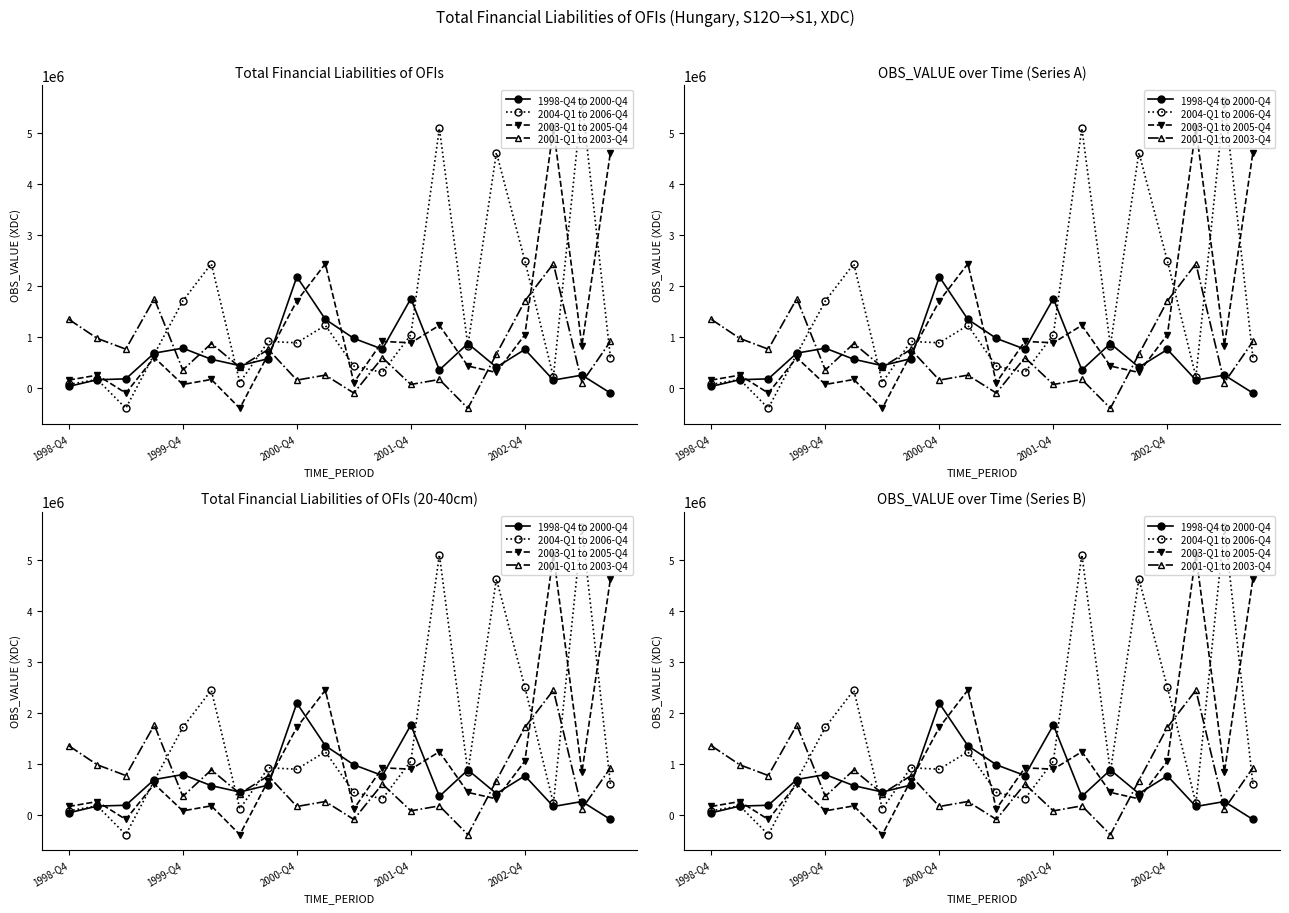

How many data points in 2003-Q1 to 2005-Q4 are above 671908?

9